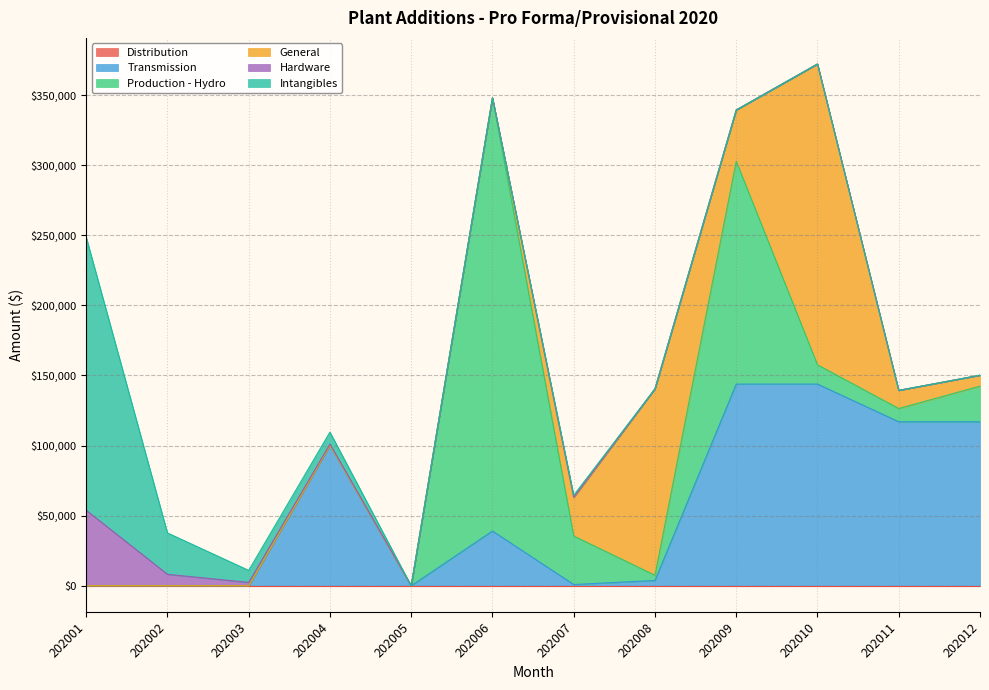

Reading left to right, what are all the values shown in this chart?

Distribution: 0.0	0.0	0.0	0.0	0.0	0.0	0.0	0.0	0.0	0.0	0.0	0.0
Transmission: 0.0	0.0	0.0	100165.1	0.0	39057.3	889.2	3764.2	143875.8	143875.8	116996.2	116996.2
Production - Hydro: 0.0	0.0	0.0	0.0	0.0	309001.0	34588.5	3702.5	158988.1	13763.4	9428.8	25417.4
General: 0.0	0.0	0.0	0.0	0.0	0.0	27392.8	133028.8	36557.3	214605.9	12956.6	7789.3
Hardware: 53862.2	8159.1	2370.6	895.3	0.0	0.0	364.0	-33036.2	0.0	0.0	0.0	0.0
Intangibles: 194862.9	29518.0	8576.4	8554.9	0.0	0.0	1316.7	-99051.5	0.0	0.0	0.0	0.0